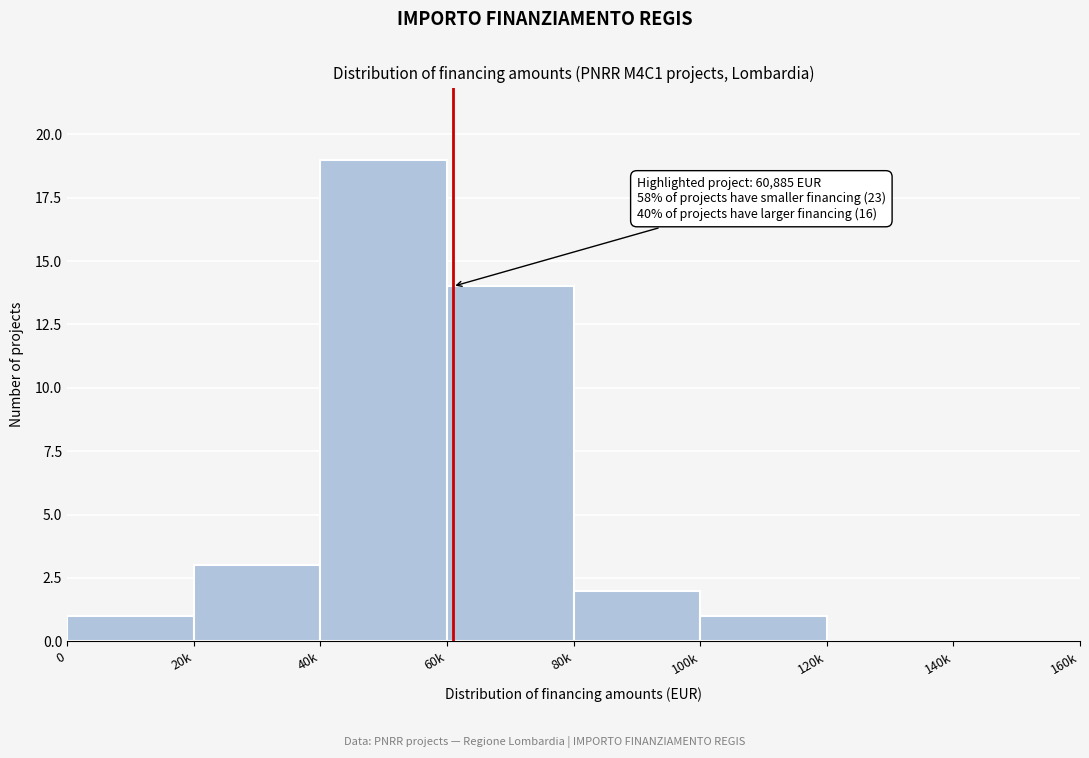

Reading right to left, list all the values displayed in this chart.

140k=0	120k=0	100k=1	80k=2	60k=14	40k=19	20k=3	0=1